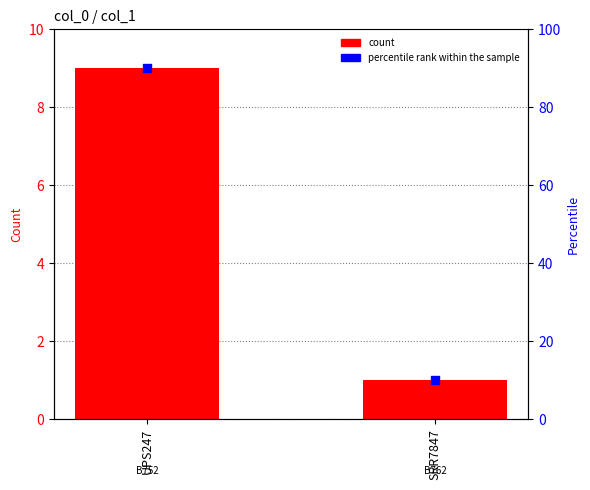

Is the value of percentile rank within the sample at SRR7847 greater than the value of count at SRR7847?

Yes